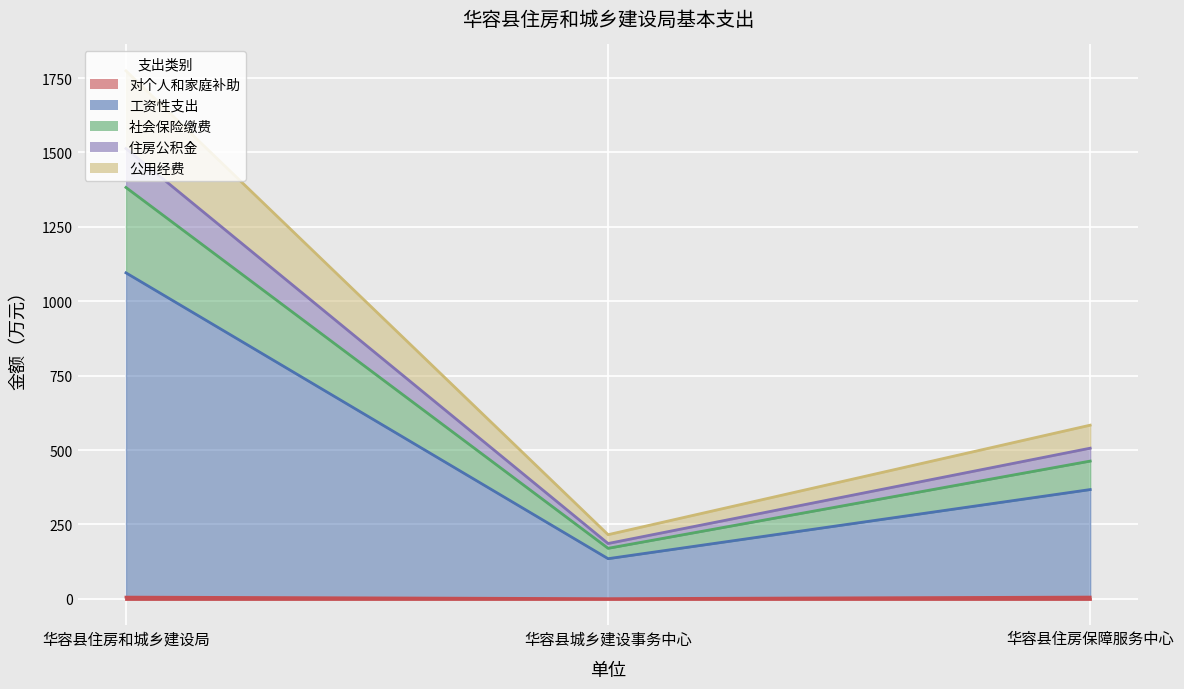

Where does the 住房公积金 series first go above 462?

华容县住房和城乡建设局